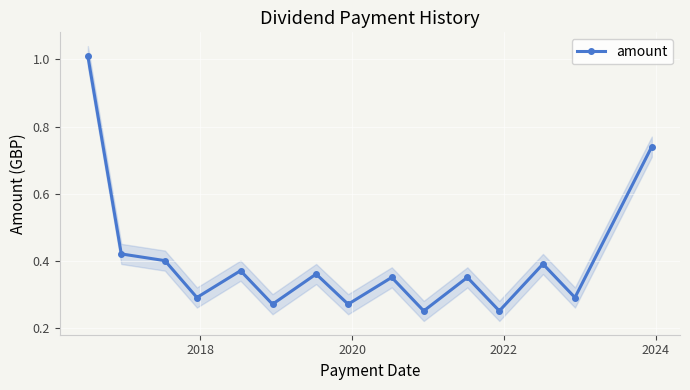

How many interior local peaks (higher than both neighbors) does the data have?

5